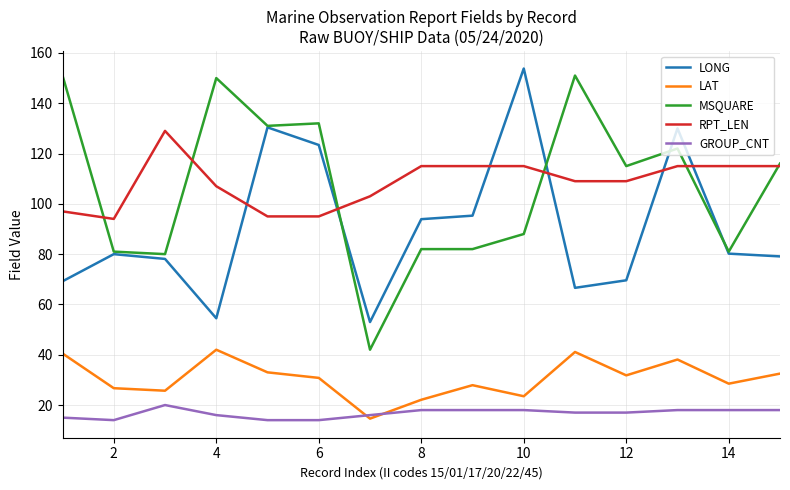

What are all the series names shown in the legend?

LONG, LAT, MSQUARE, RPT_LEN, GROUP_CNT